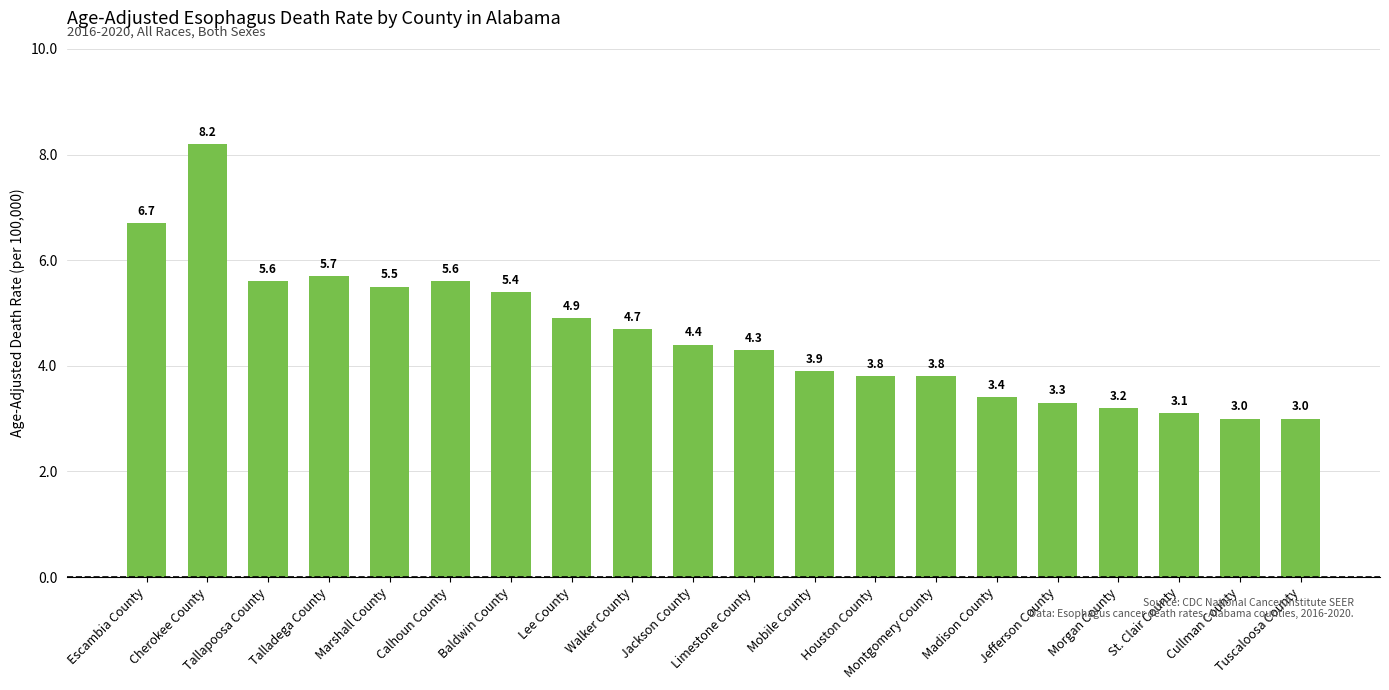

Is it true that the value at Montgomery County is 1.1?

False